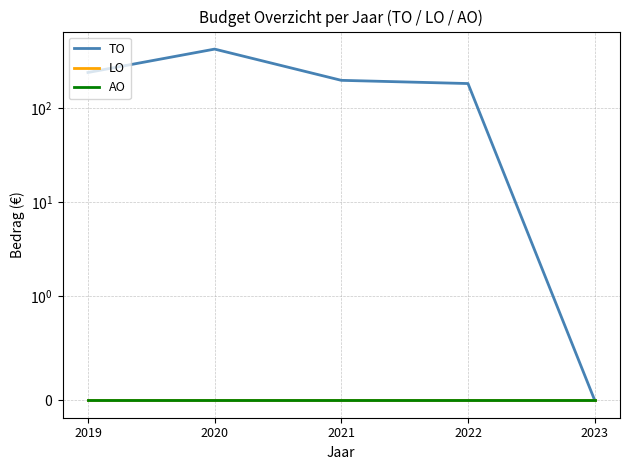

The LO series shows 0 at 2019. True or false?

True